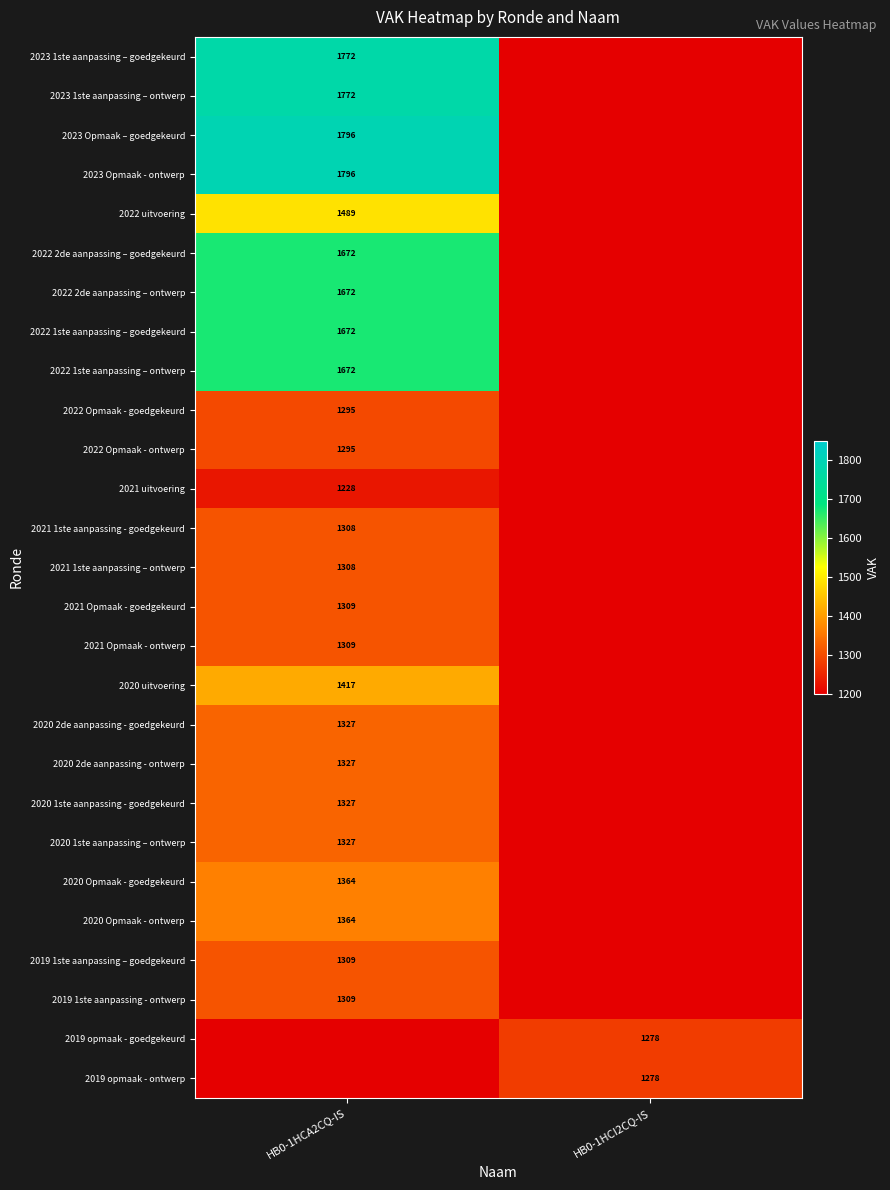

The value of 2020 1ste aanpassing - goedgekeurd at HB0-1HCA2CQ-IS is 1844. True or false?

False